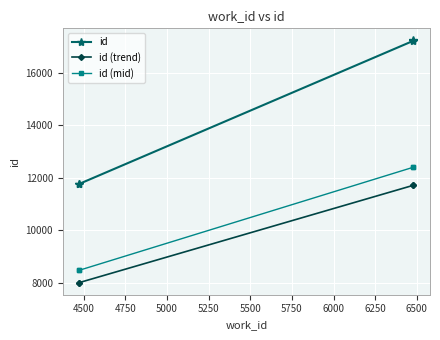

True or false: id has a value of 5338.6 at 4250.

False